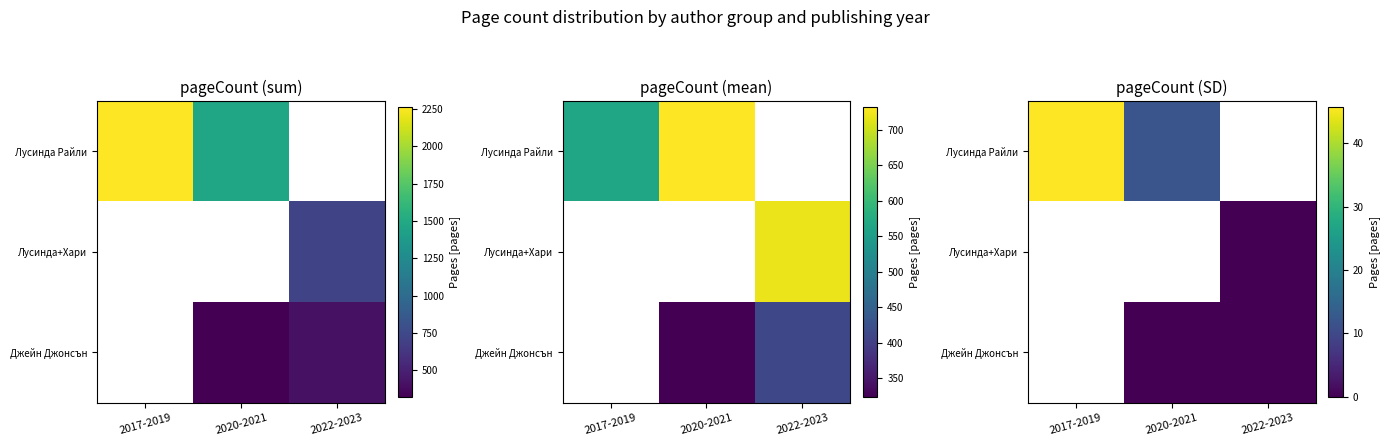

What is the greatest value displayed?

45.7